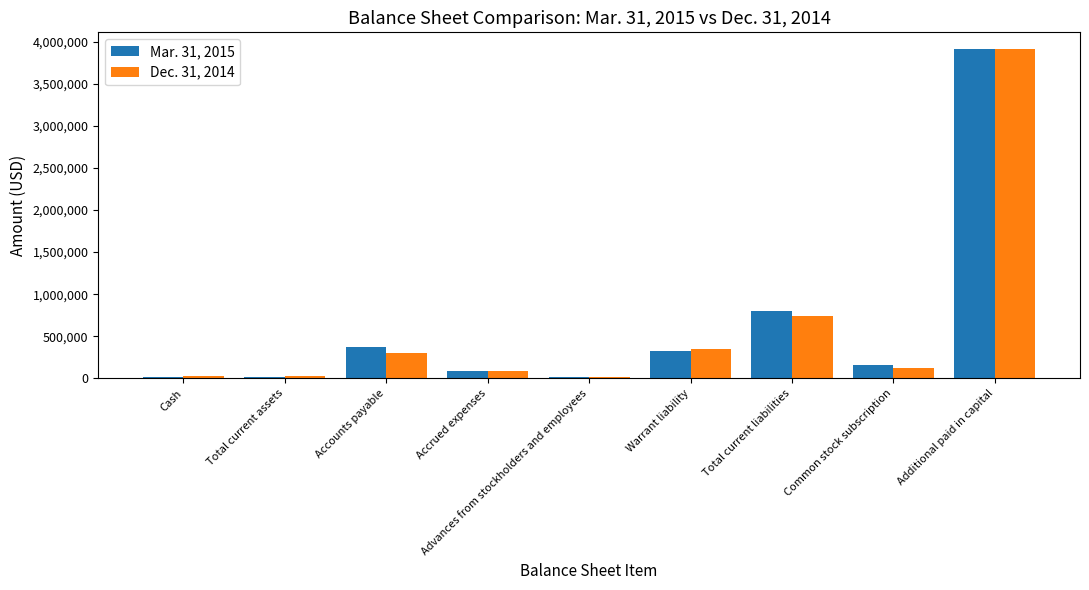

What is the label of the 2nd bar from the right?

Common stock subscription